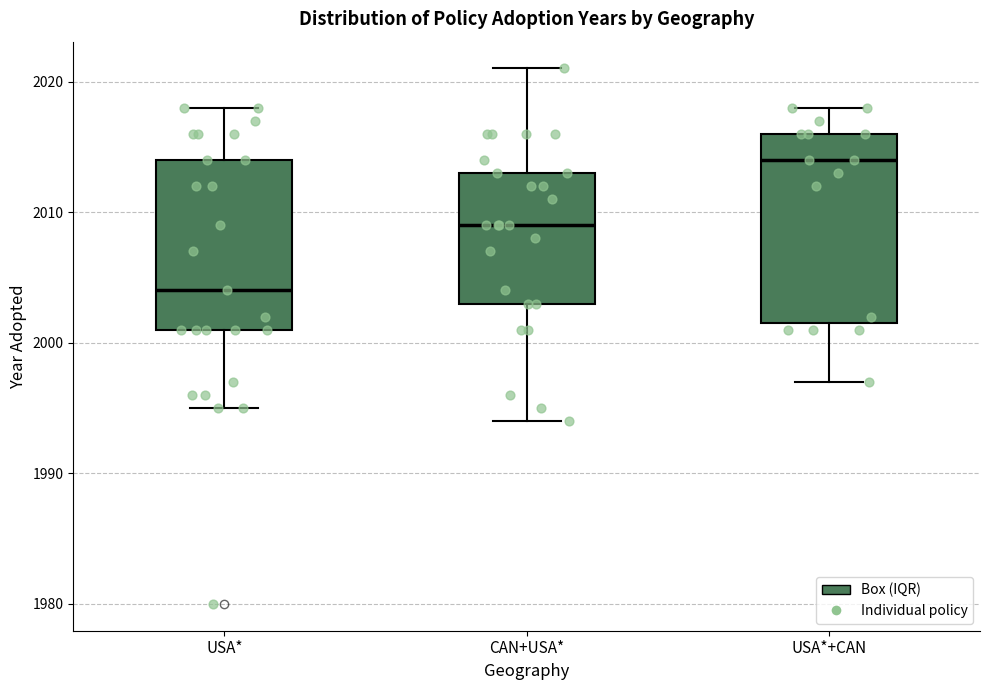

Which box has the highest median line?

USA*+CAN